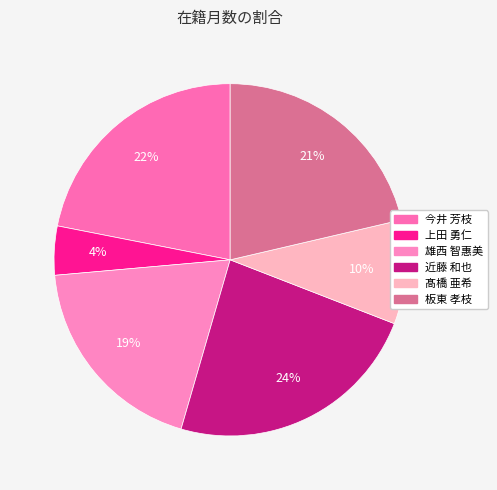

What portion of the pie excludes 雄西 智惠美?

80.9%